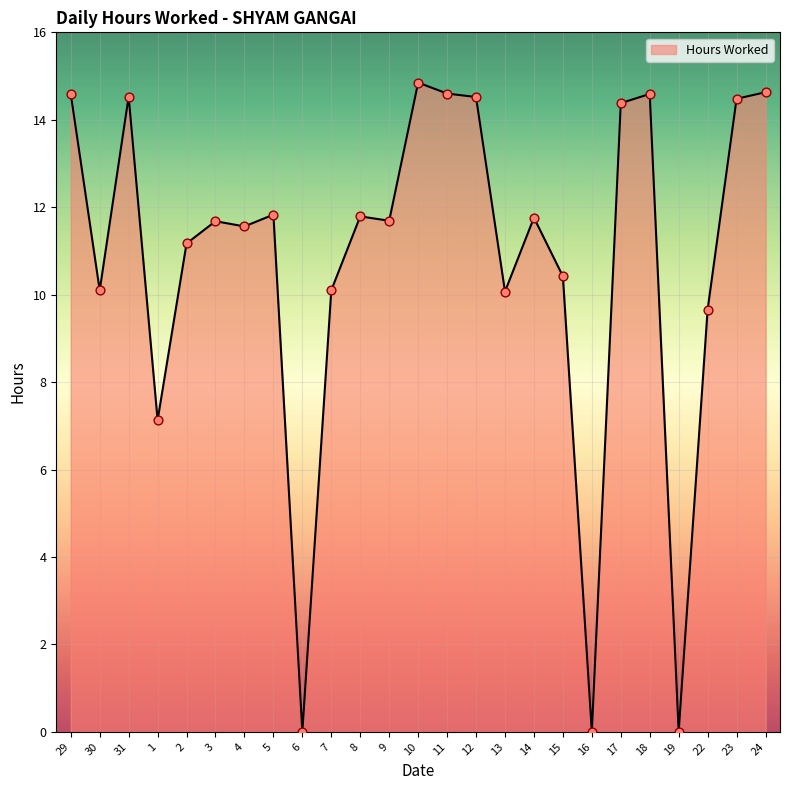

Which has a higher value, 6 or 13?

13